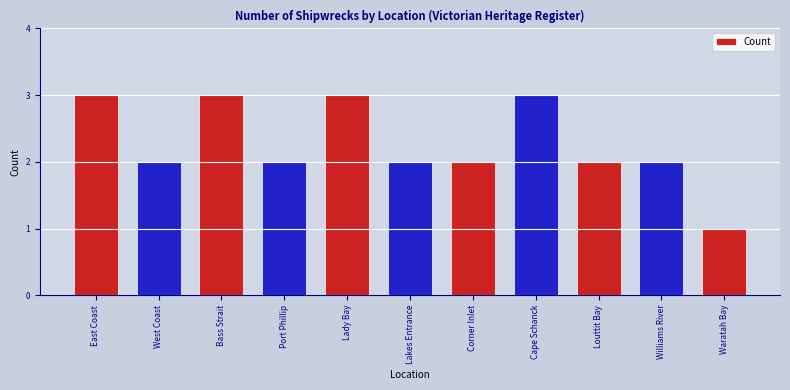

What is the minimum value shown in the chart?

1